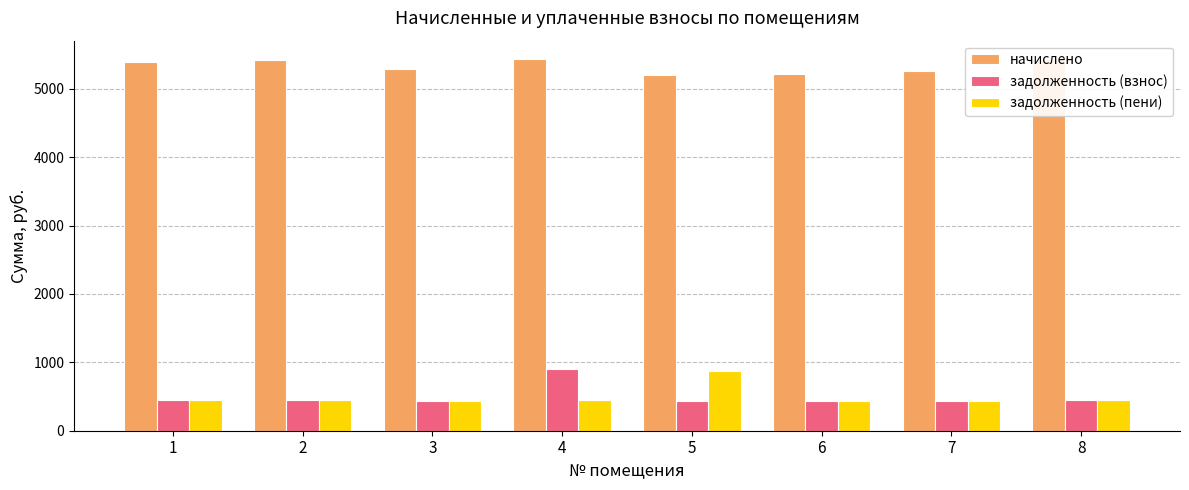

List the series in order of their peak value, highest first.

начислено, задолженность (взнос), задолженность (пени)